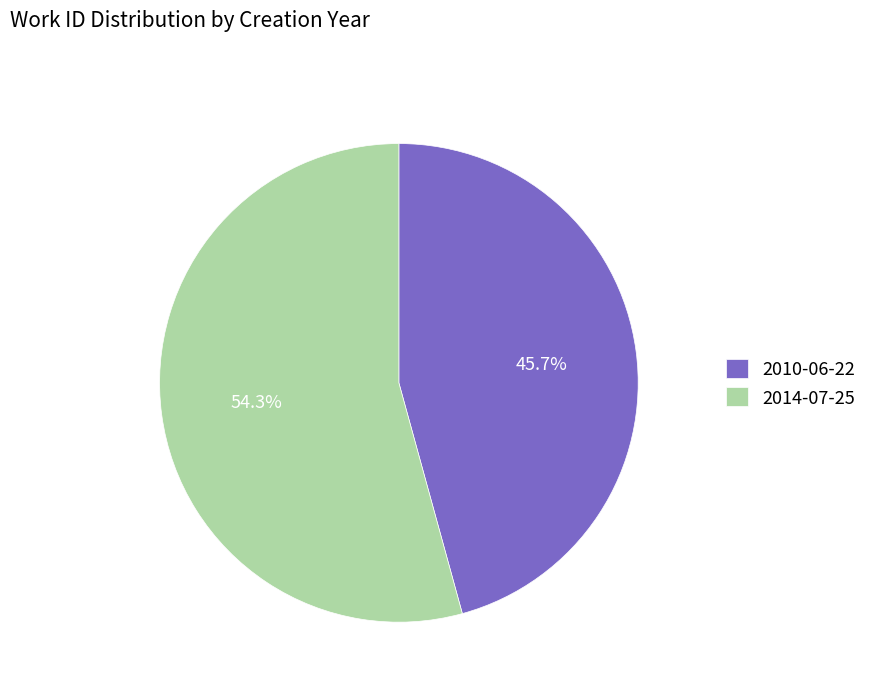

To the nearest percent, what is the difference between the largest and smallest slice percentages?

9%